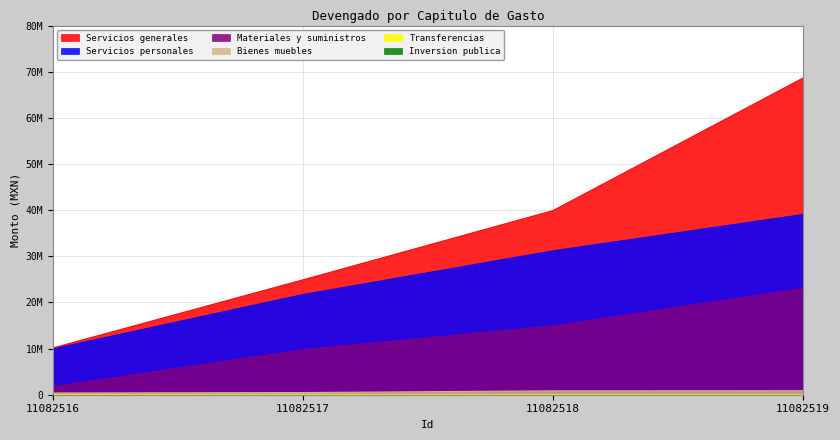

Which series changed the most between 11082517 and 11082518?

Servicios generales